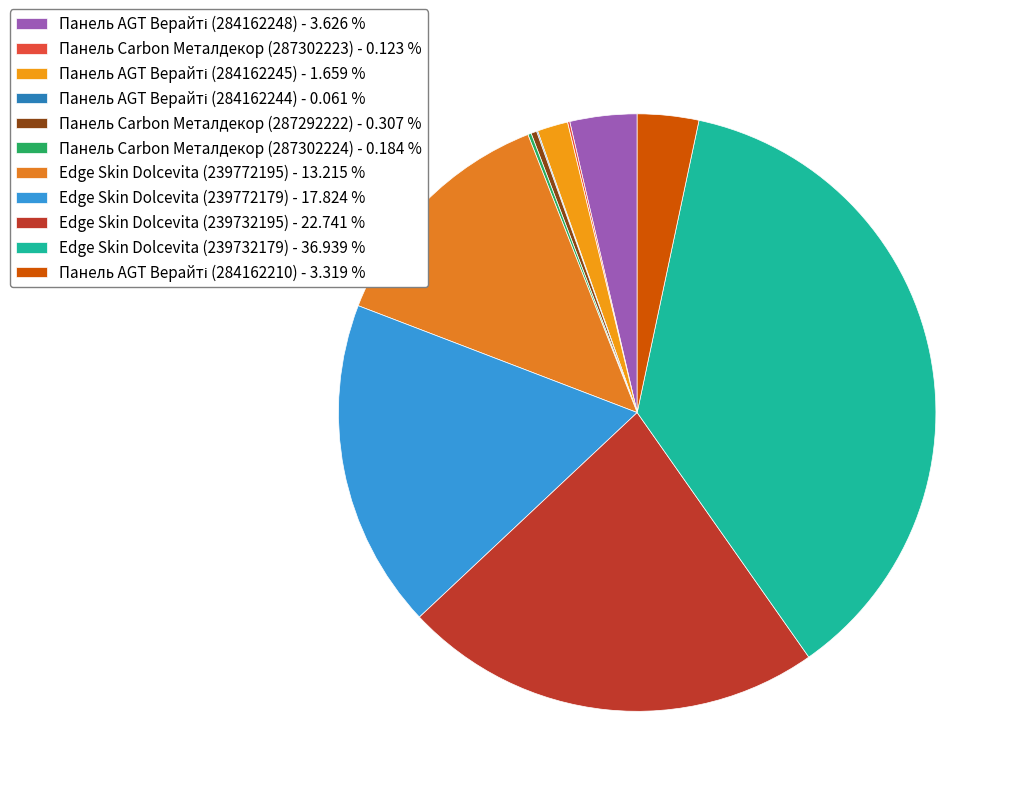

Rank the categories by value from highest to lowest.

Edge Skin Dolcevita (239732179), Edge Skin Dolcevita (239732195), Edge Skin Dolcevita (239772179), Edge Skin Dolcevita (239772195), Панель AGT Верайті (284162248), Панель AGT Верайті (284162210), Панель AGT Верайті (284162245), Панель Carbon Металдекор (287292222), Панель Carbon Металдекор (287302224), Панель Carbon Металдекор (287302223), Панель AGT Верайті (284162244)